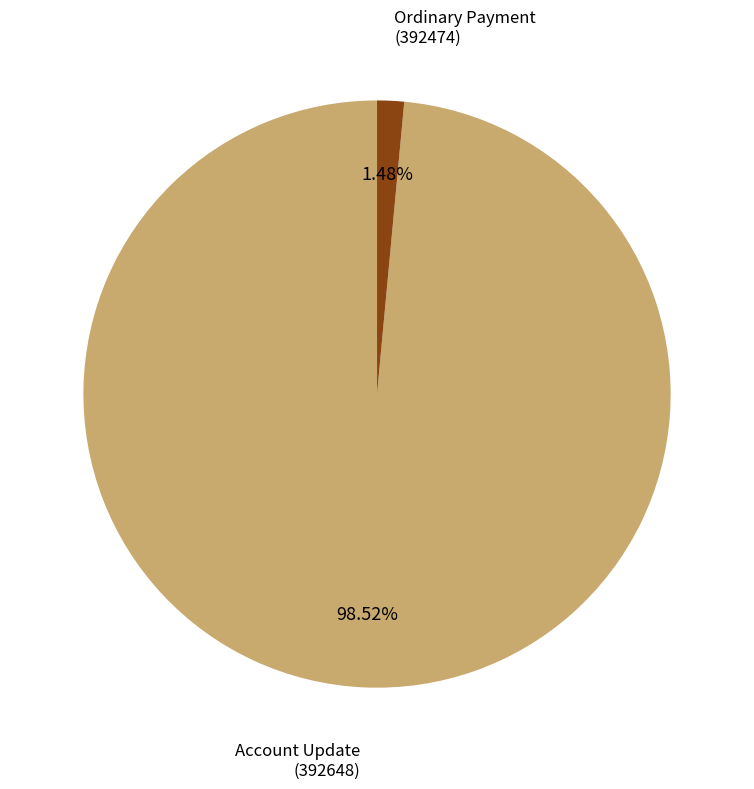

Is there a majority slice in this chart?

Yes